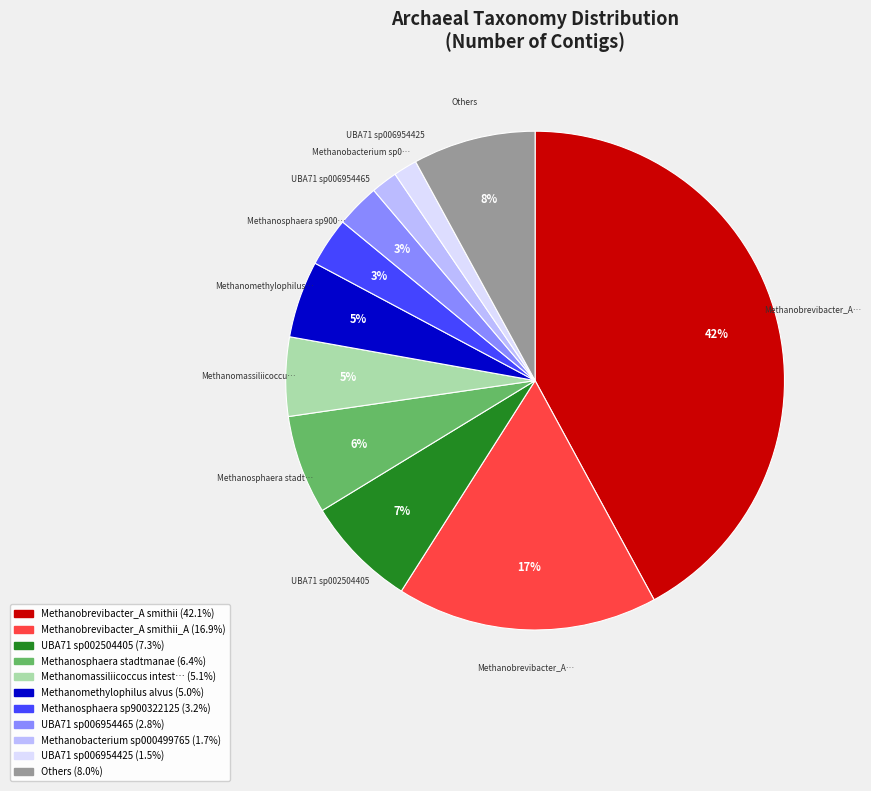

Is there any slice that represents more than half of the pie?

No